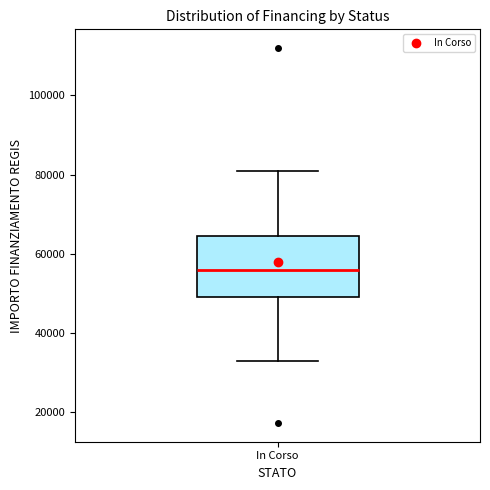

Read this box plot against the y-axis: the position of the median line, the range covered by the box, and the ends of both whiskers. The values are not printed on the chart, so give them approximately, as read against the axis.

median 56000, box 50000 to 64000, whiskers 32000 to 80000